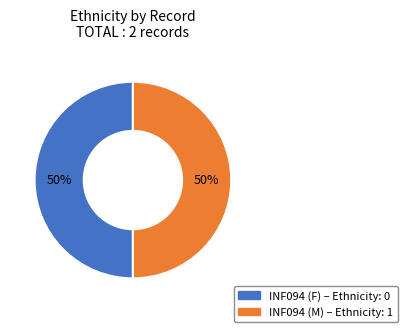

To the nearest percent, what is the combined percentage of INF094 (F) and INF094 (M)?

100%